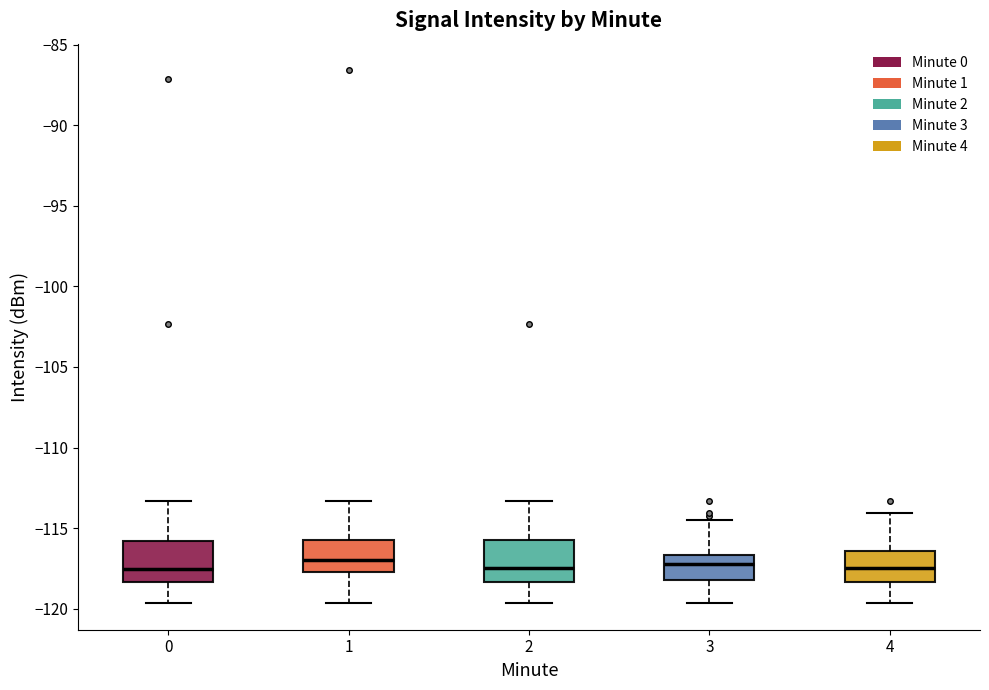

Where does the lower whisker of the box at x = 2 end on the y-axis? The values are not printed on the chart, so give them approximately, as read against the axis.

-119.5